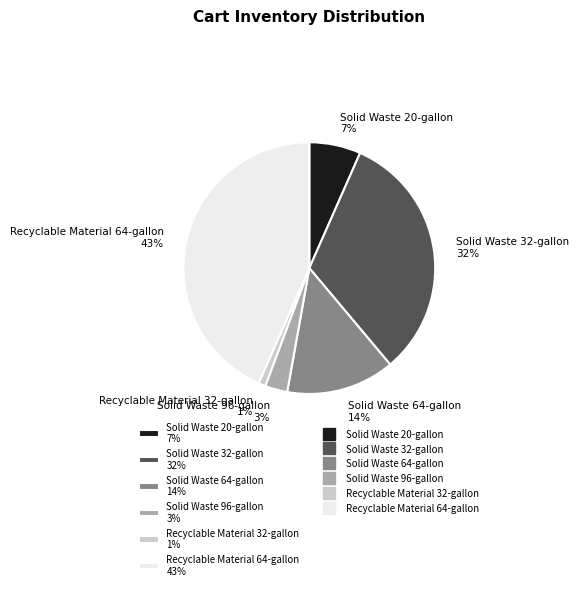

Which has a higher value, Recyclable Material 64-gallon or Solid Waste 96-gallon?

Recyclable Material 64-gallon